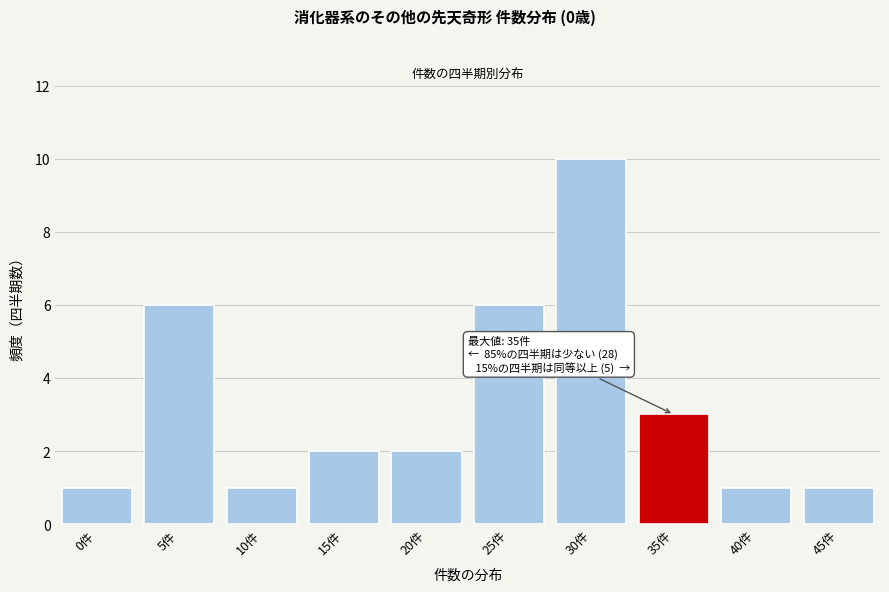

Reading left to right, what are all the values shown in this chart?

0件=1	5件=6	10件=1	15件=2	20件=2	25件=6	30件=10	35件=3	40件=1	45件=1